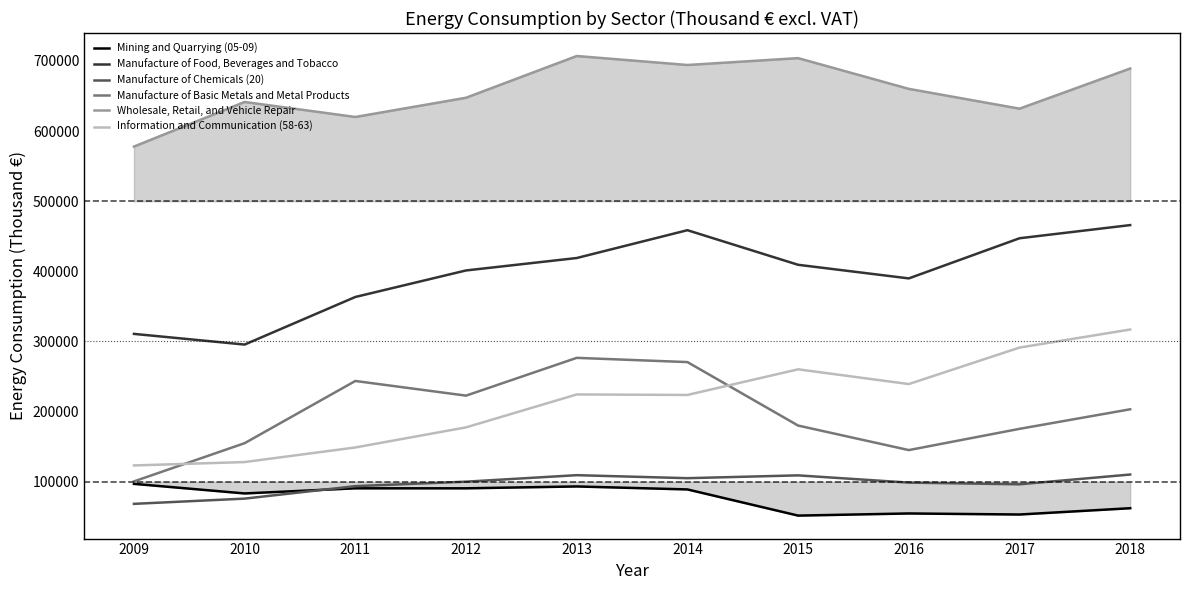

What is the value of the Manufacture of Basic Metals and Metal Products point at the 10th from the left?

203325